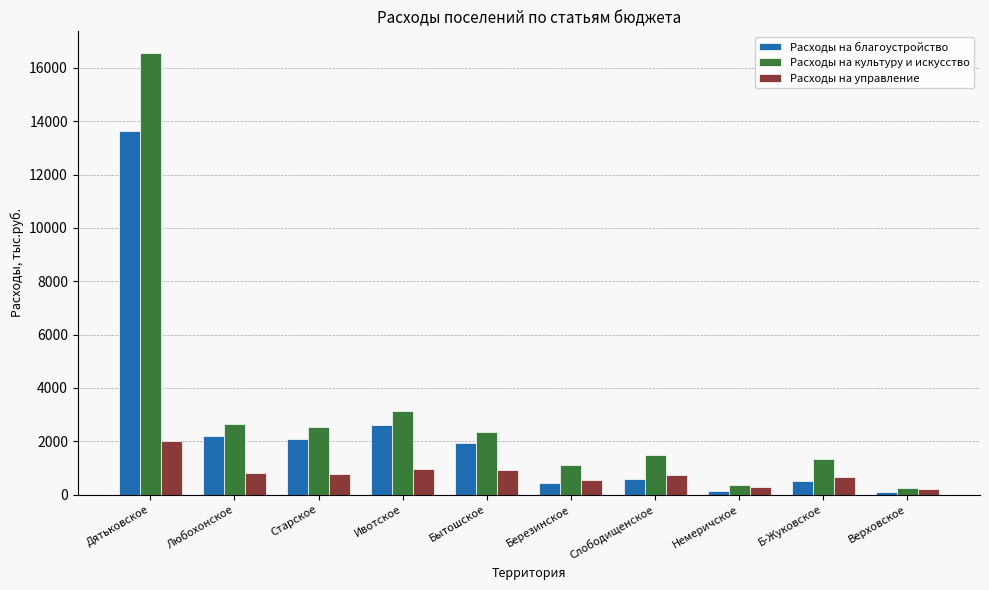

What is the sum of the Расходы на благоустройство values at Дятьковское and Ивотское?

16241.4